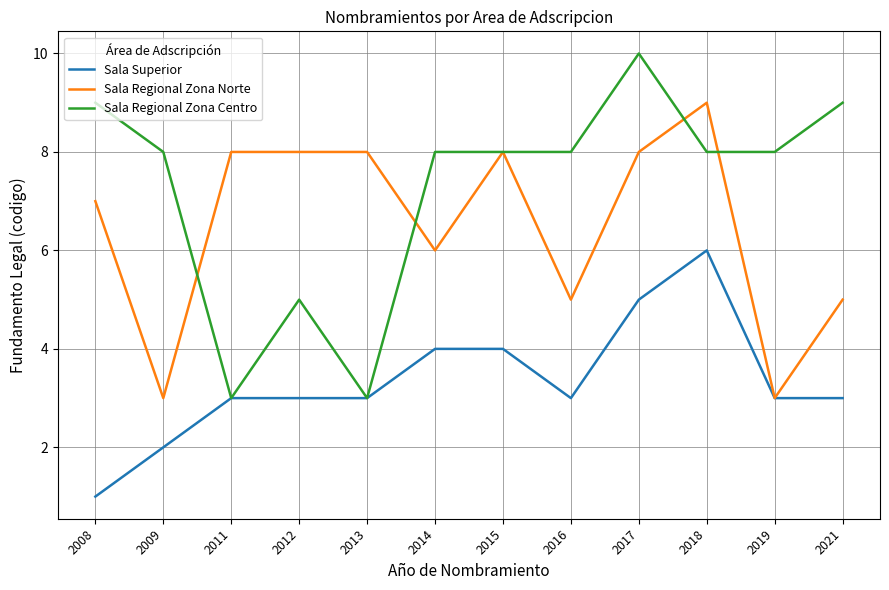

The Sala Superior series shows 5 at 2017. True or false?

True